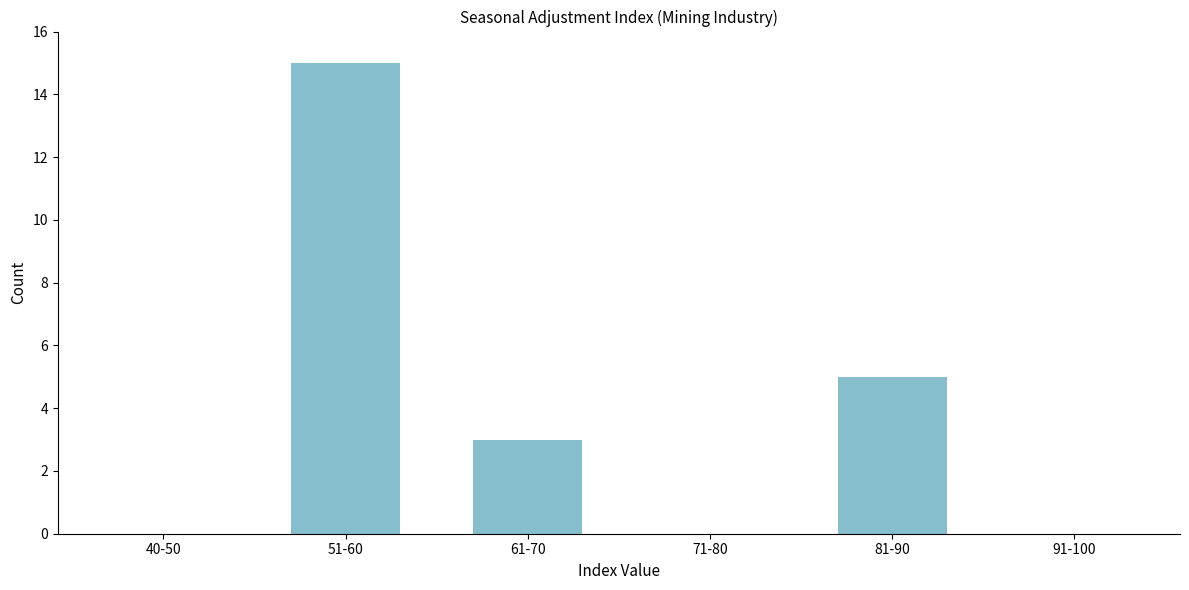

Reading right to left, extract all data points from this chart.

91-100=0	81-90=5	71-80=0	61-70=3	51-60=15	40-50=0